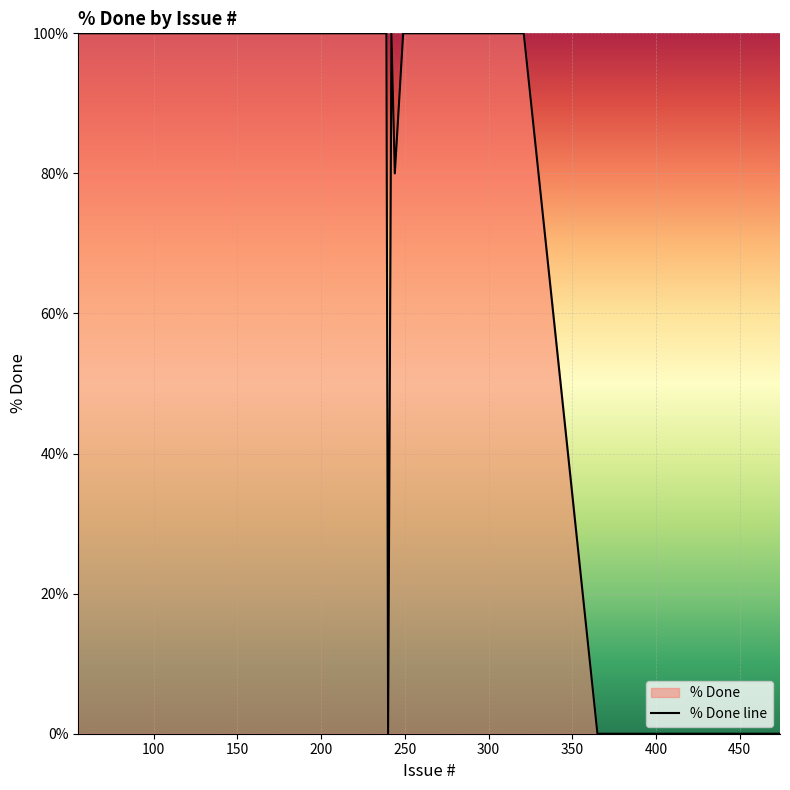

Does the chart display data point markers on the line(s)?

No